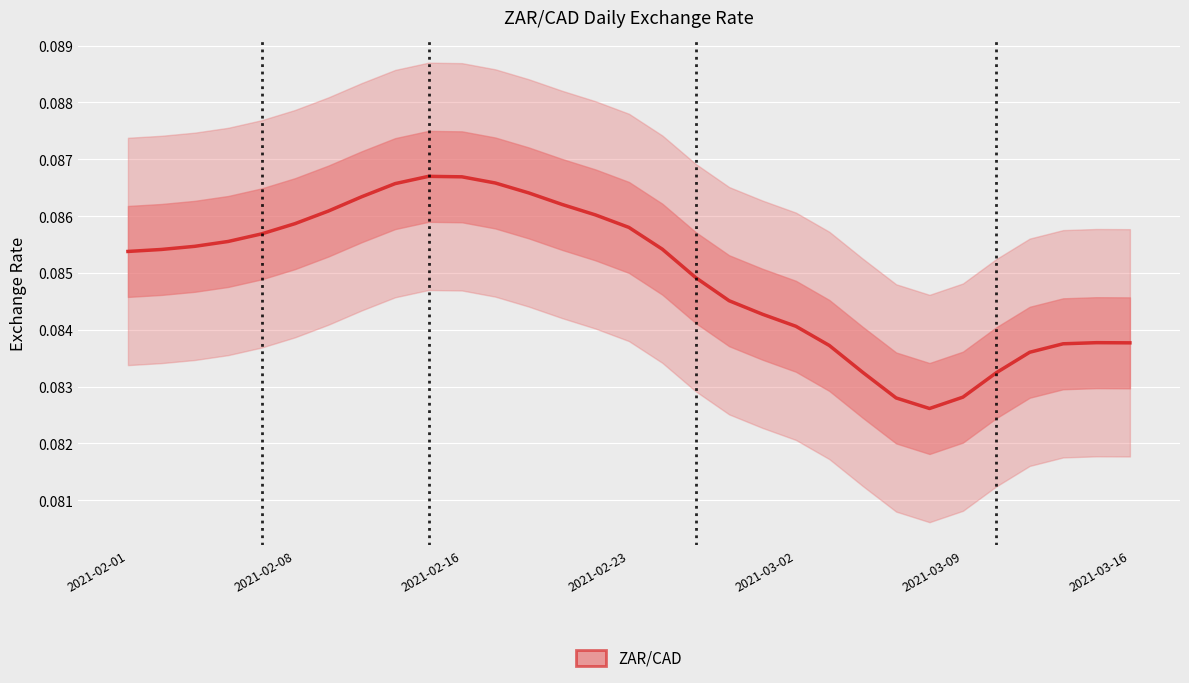

How many lines are shown in the chart?

1